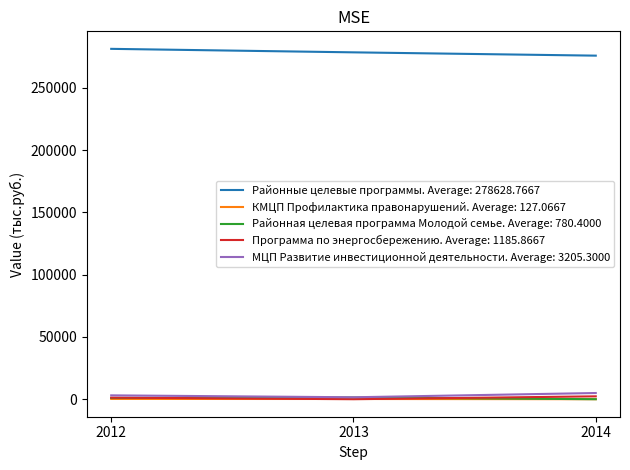

What is the highest value of the Районные целевые программы. Average: 278628.7667 series?

281384.1